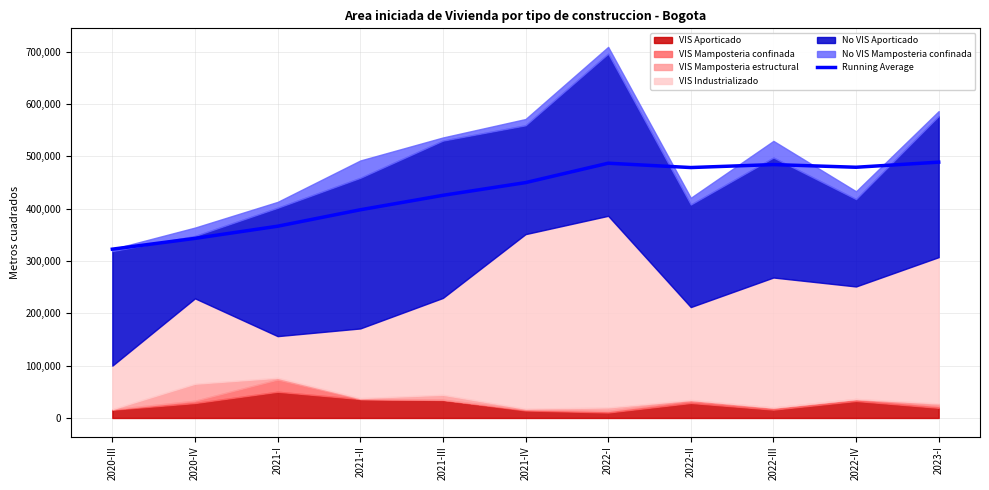

How many lines are shown in the chart?

1